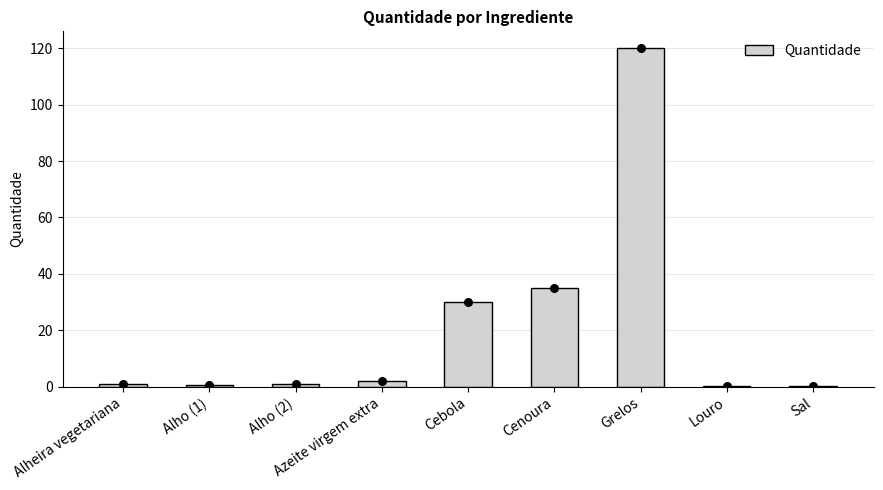

What is the change in value from Alheira vegetariana to Cenoura?

+34.0